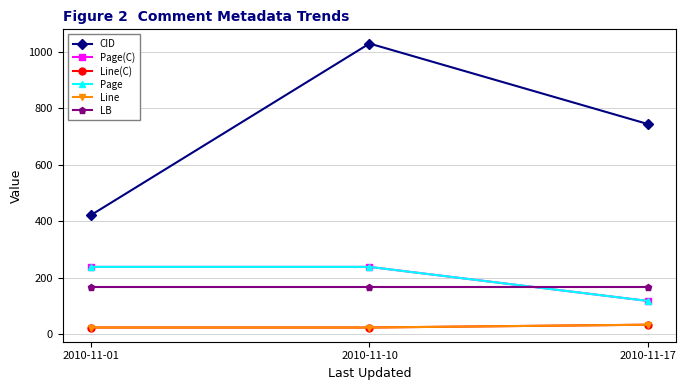

What is the total value across all series at 2010-11-01?

1111